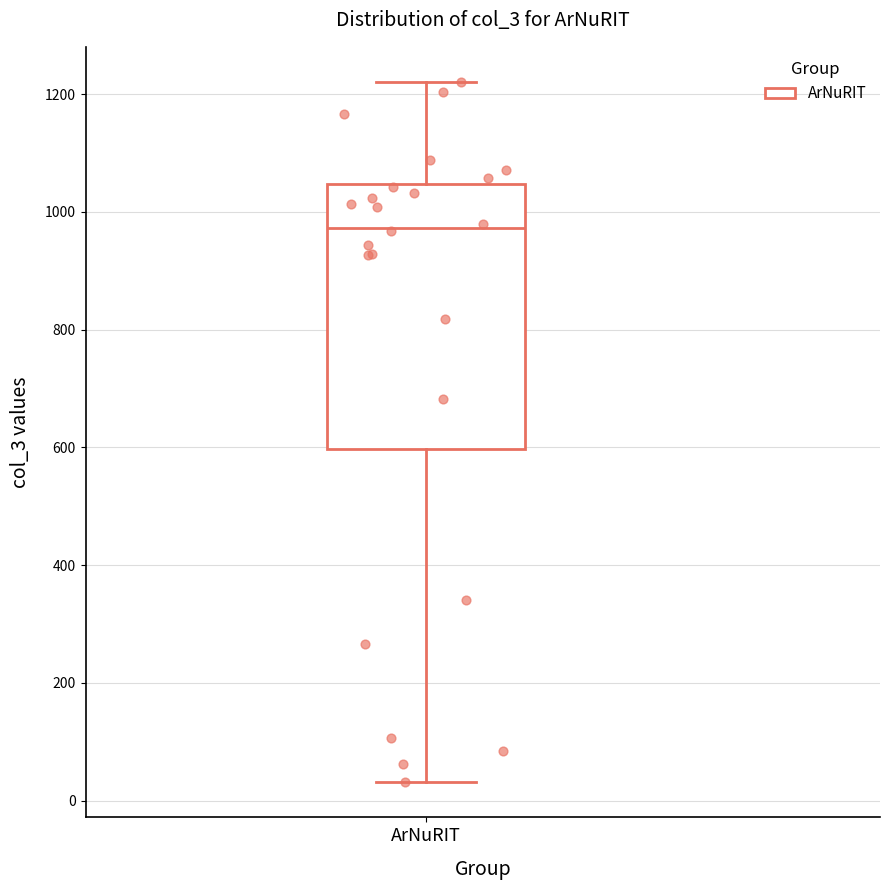

Transcribe this box plot: give where the median line is, the range the box spans, and where the two whiskers end, as read against the y-axis. The values are not printed on the chart, so give them approximately, as read against the axis.

median 980, box 600 to 1040, whiskers 40 to 1220